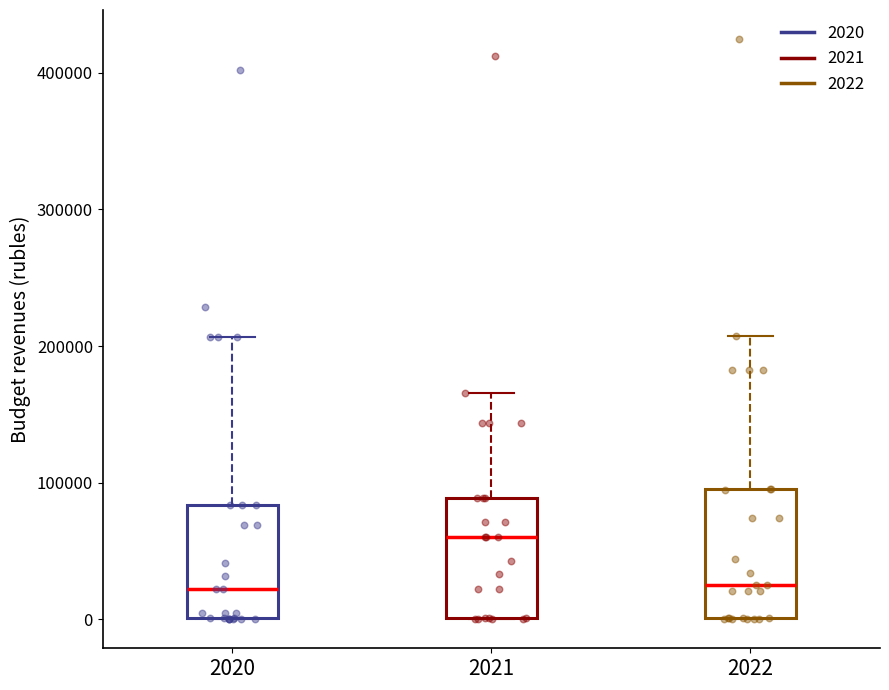

Which box's median line is the highest?

2021